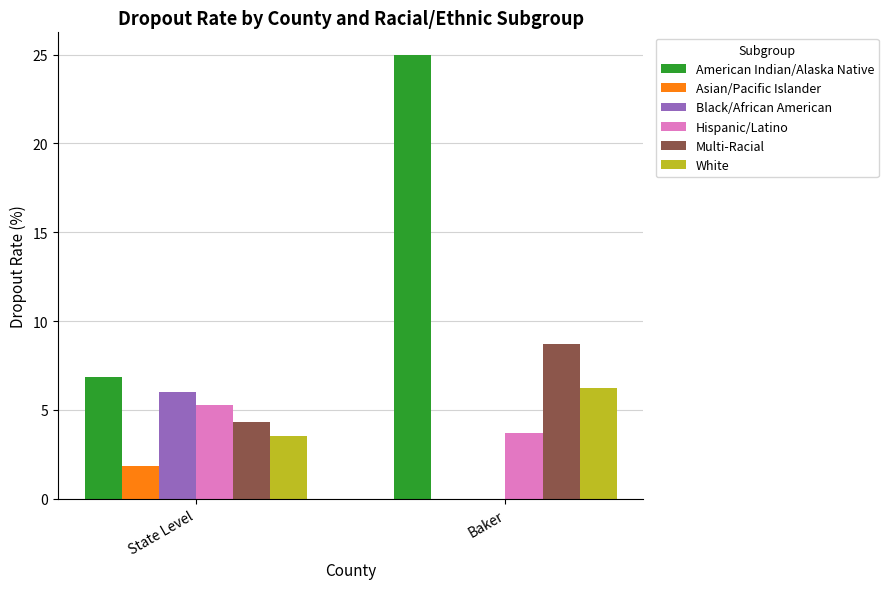

The Hispanic/Latino series shows 5.1 at Baker. True or false?

False